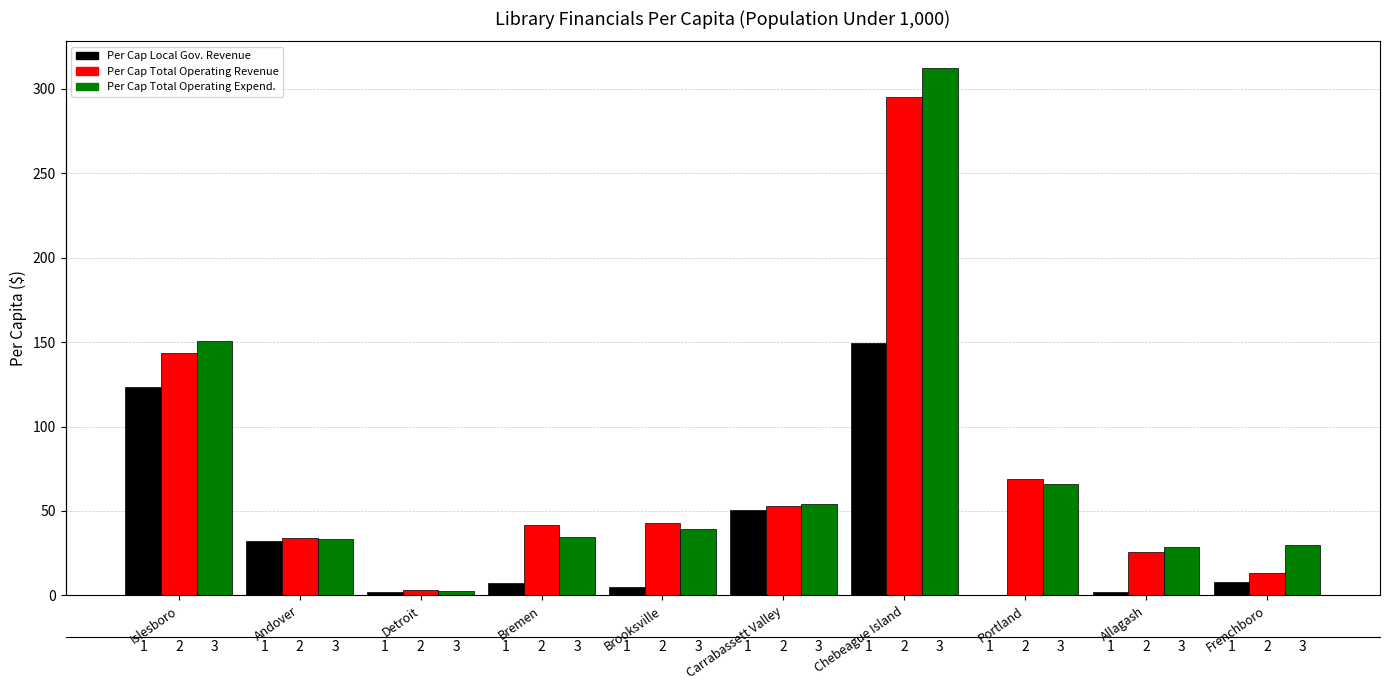

What is the sum of all Per Cap Total Operating Revenue values?

720.7